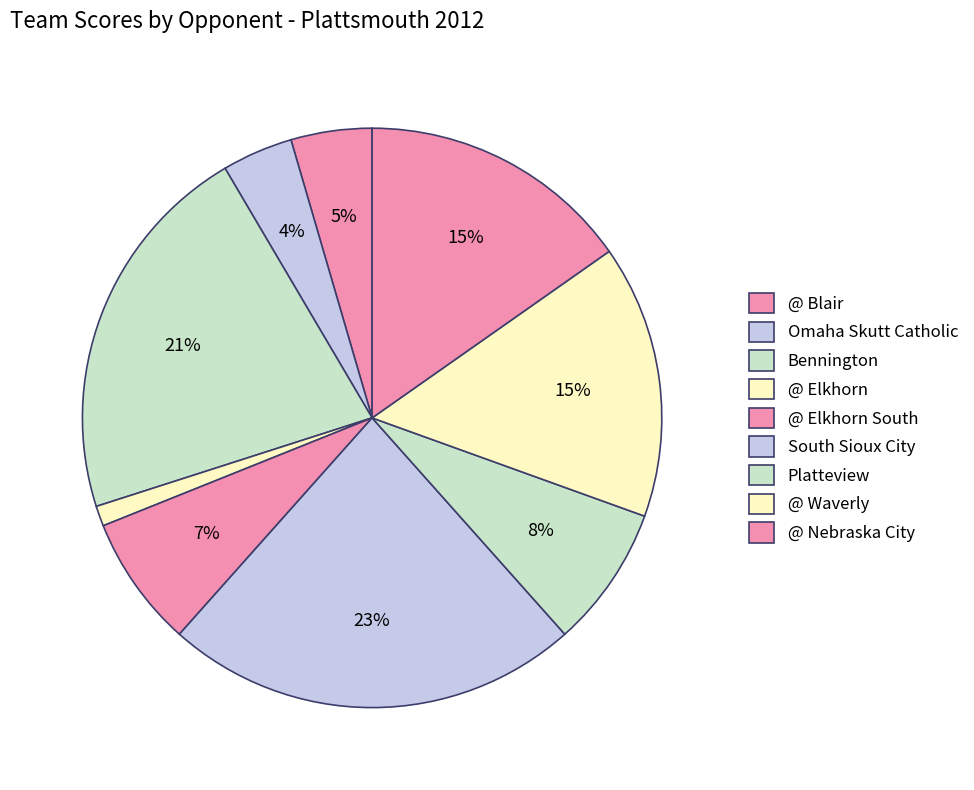

Which category has the biggest portion of the pie?

South Sioux City